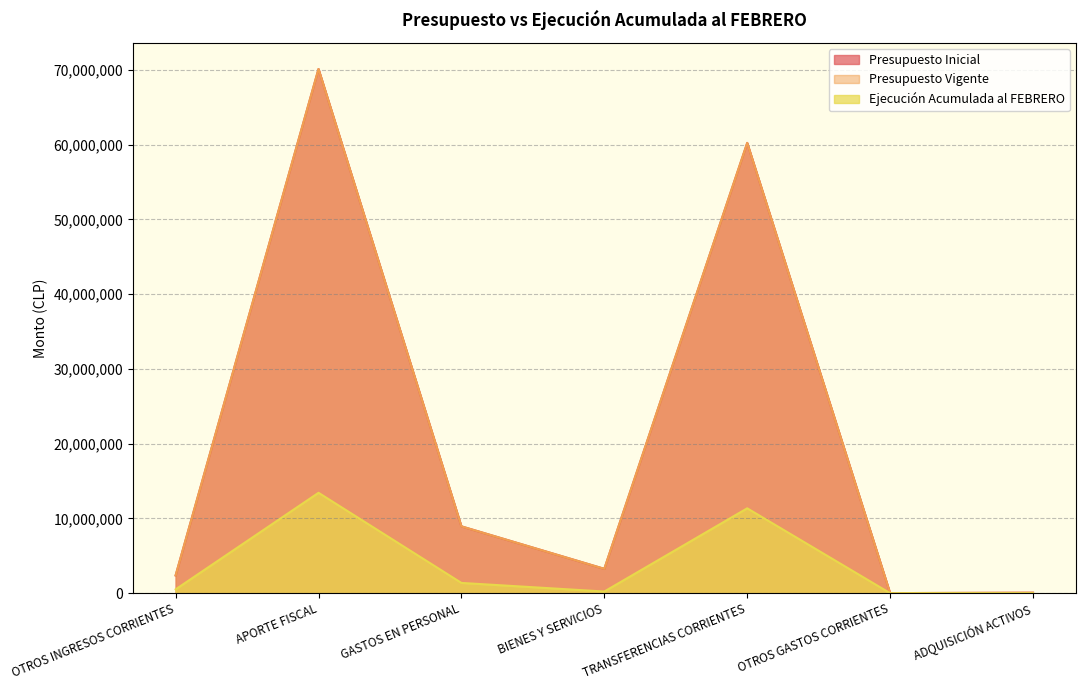

True or false: Ejecución Acumulada al FEBRERO and Presupuesto Vigente intersect in this chart.

False